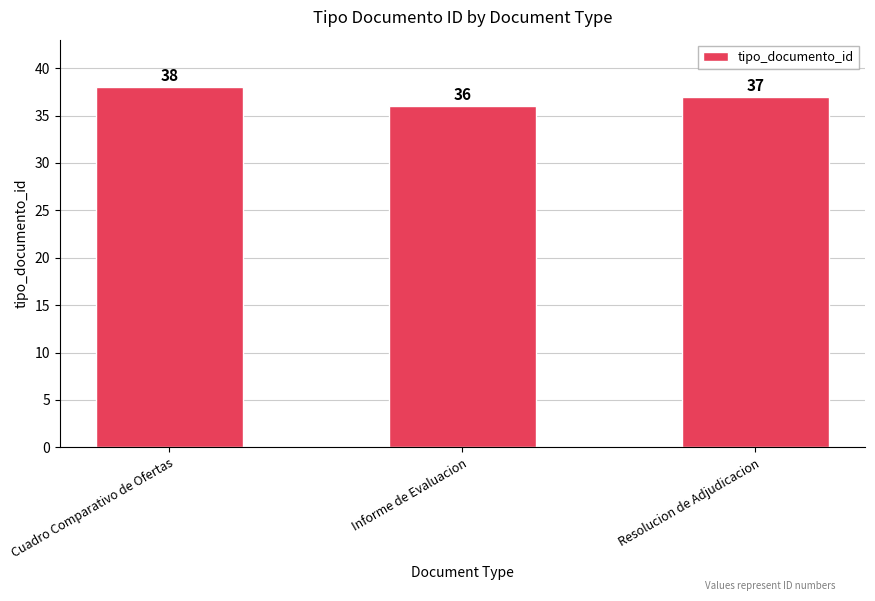

What is the sum of all values?

111